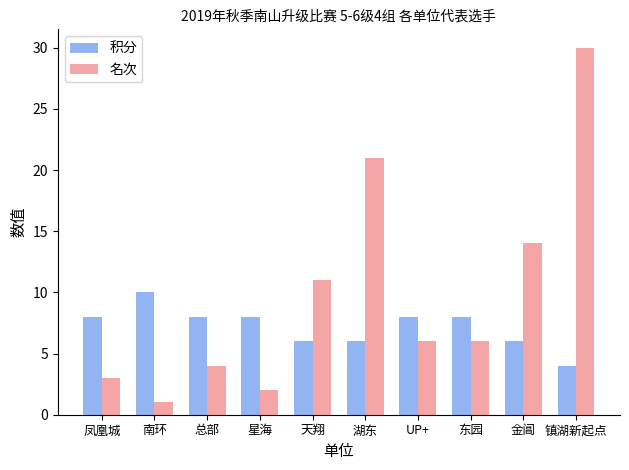

What position from the left is 凤凰城?

1